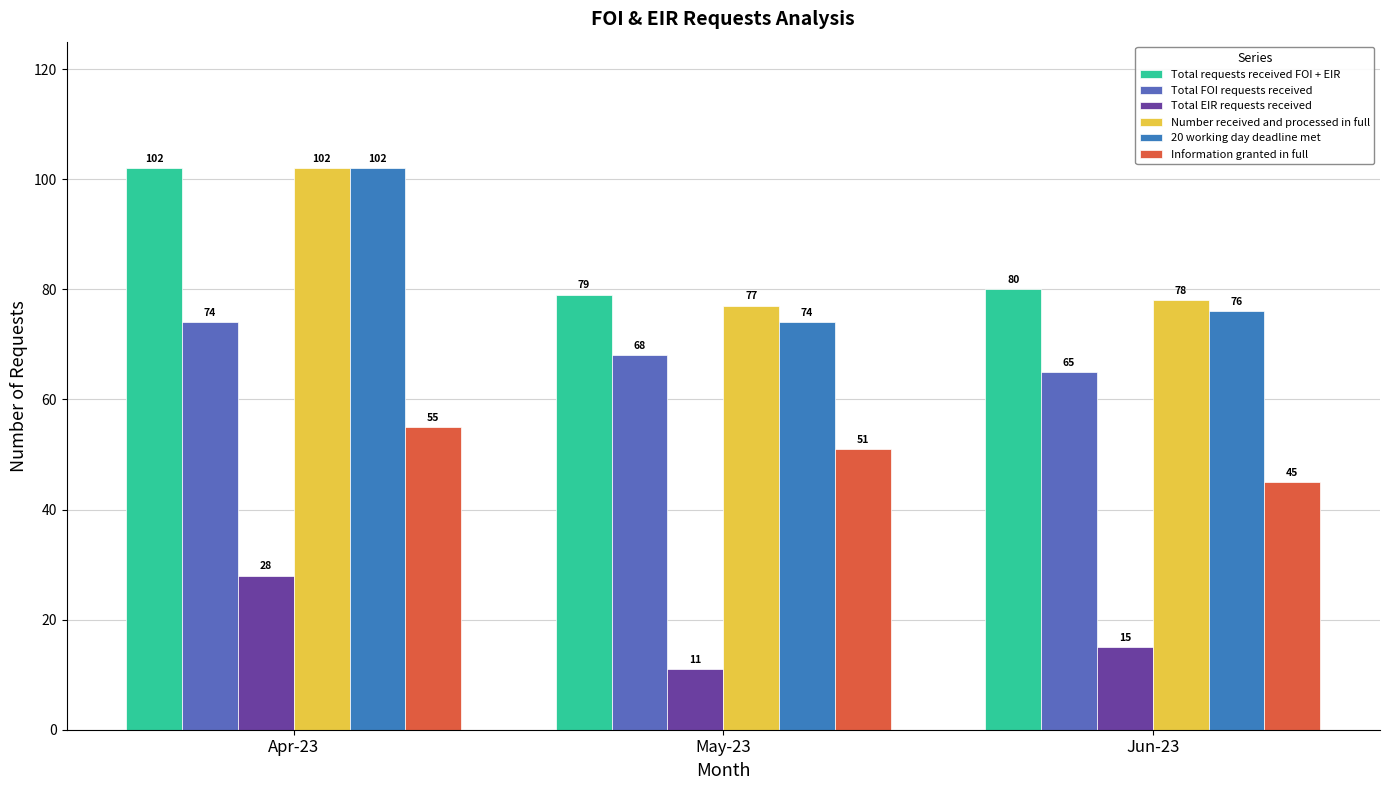

Rank the categories by 20 working day deadline met value from highest to lowest.

Apr-23, Jun-23, May-23